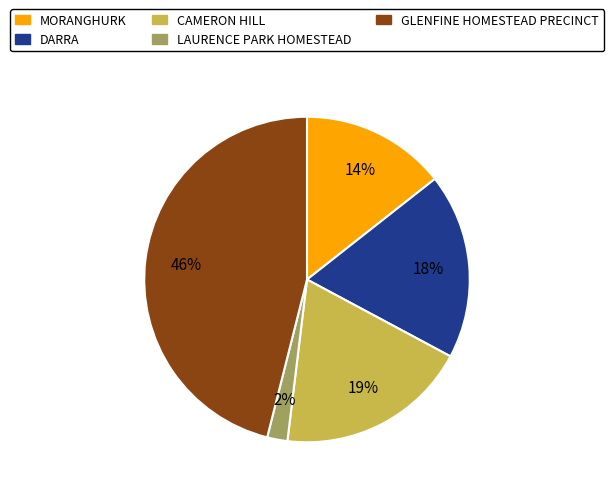

How many slices are in this pie chart?

5